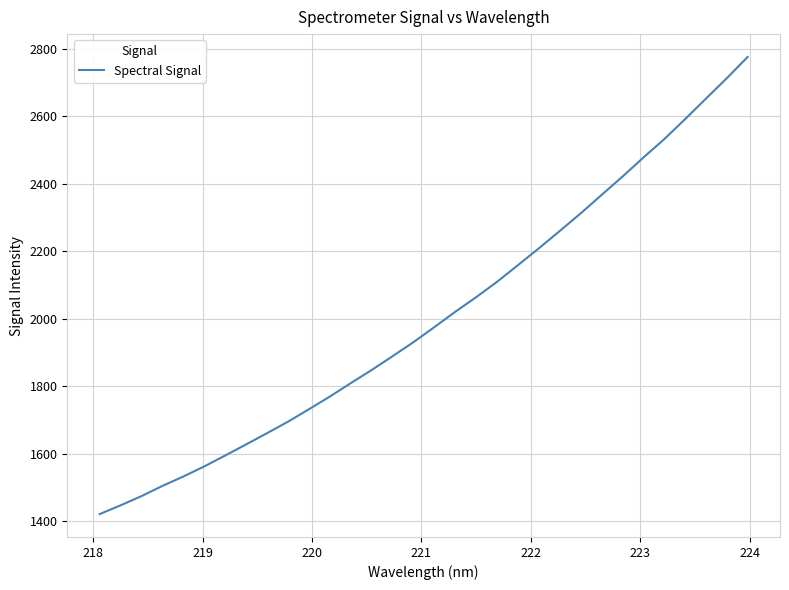

Does the chart have visible grid lines?

Yes